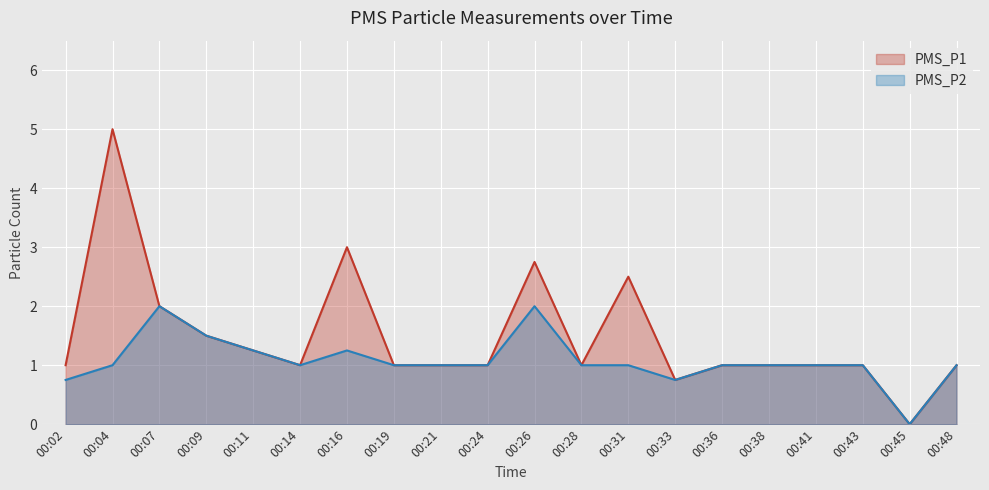

What is the total value across all series at 00:48?

2.0